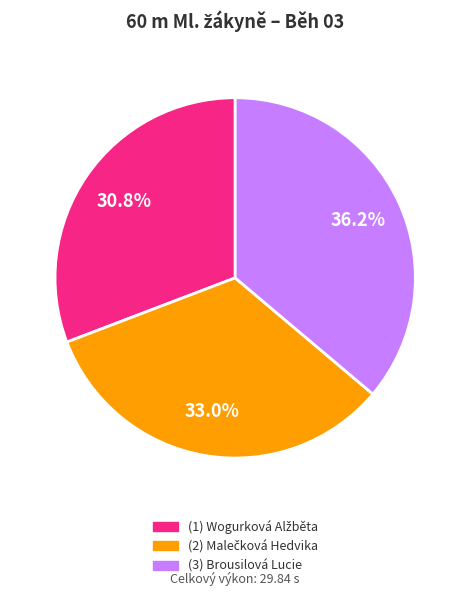

Does any single category account for the majority?

No